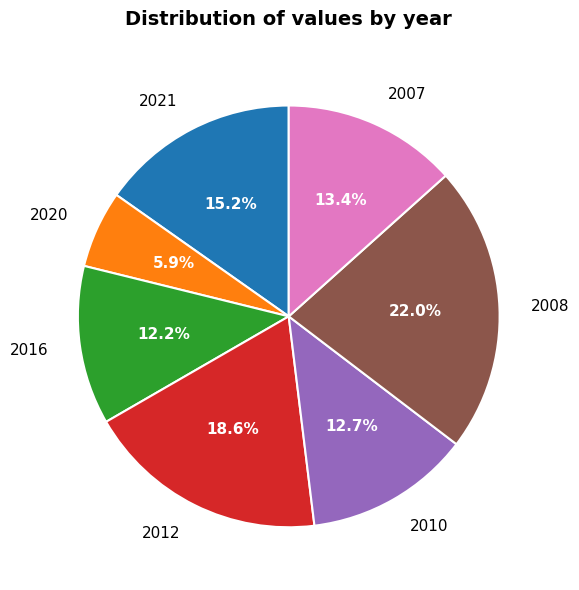

To the nearest percent, what portion does 2020 represent?

6%